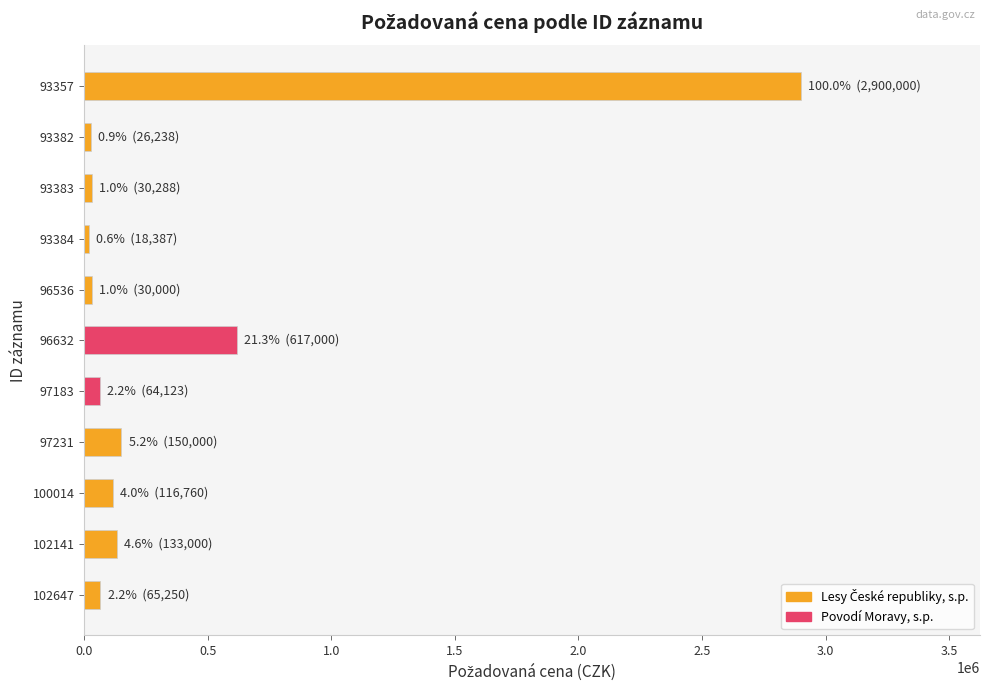

How many bars are there in total?

11